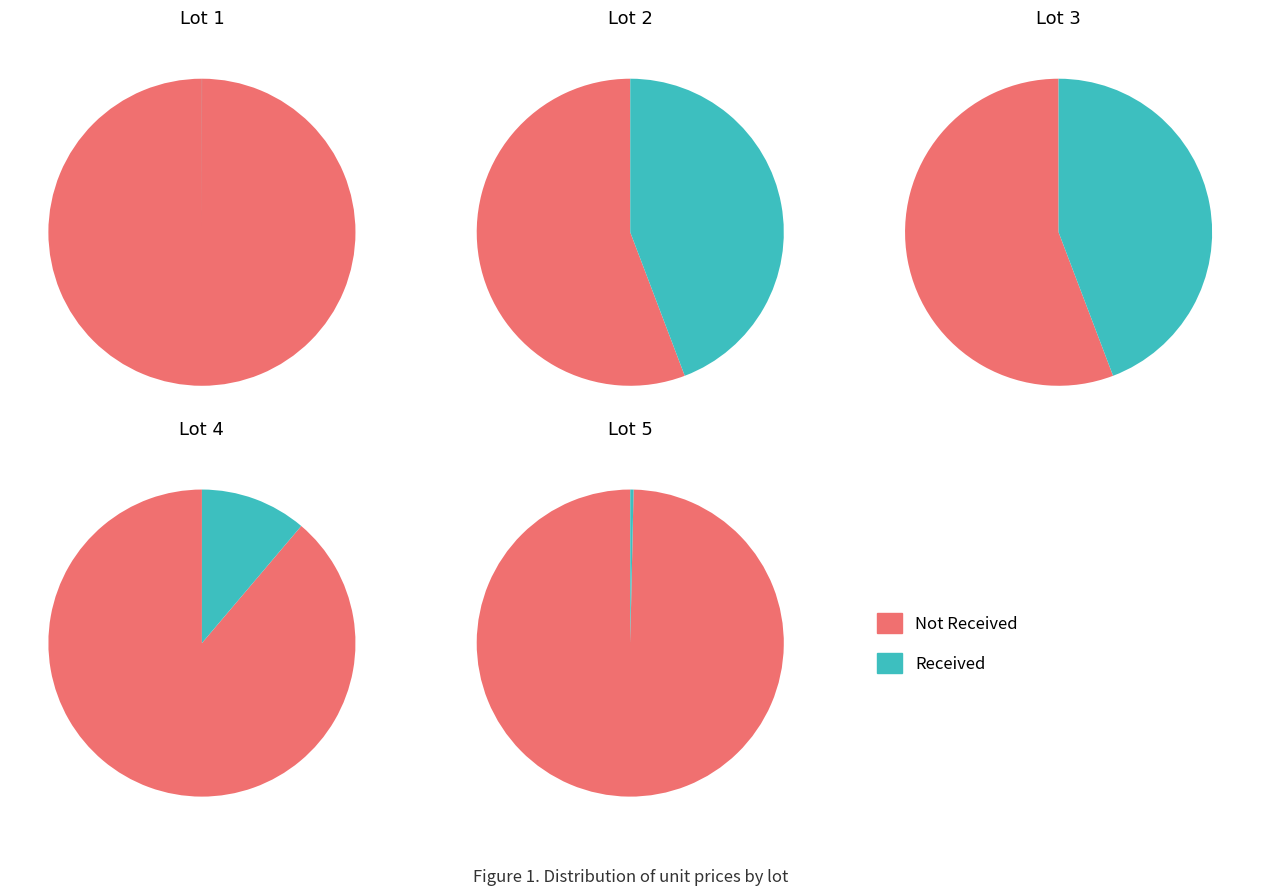

To the nearest percent, what is the average slice percentage?

10%